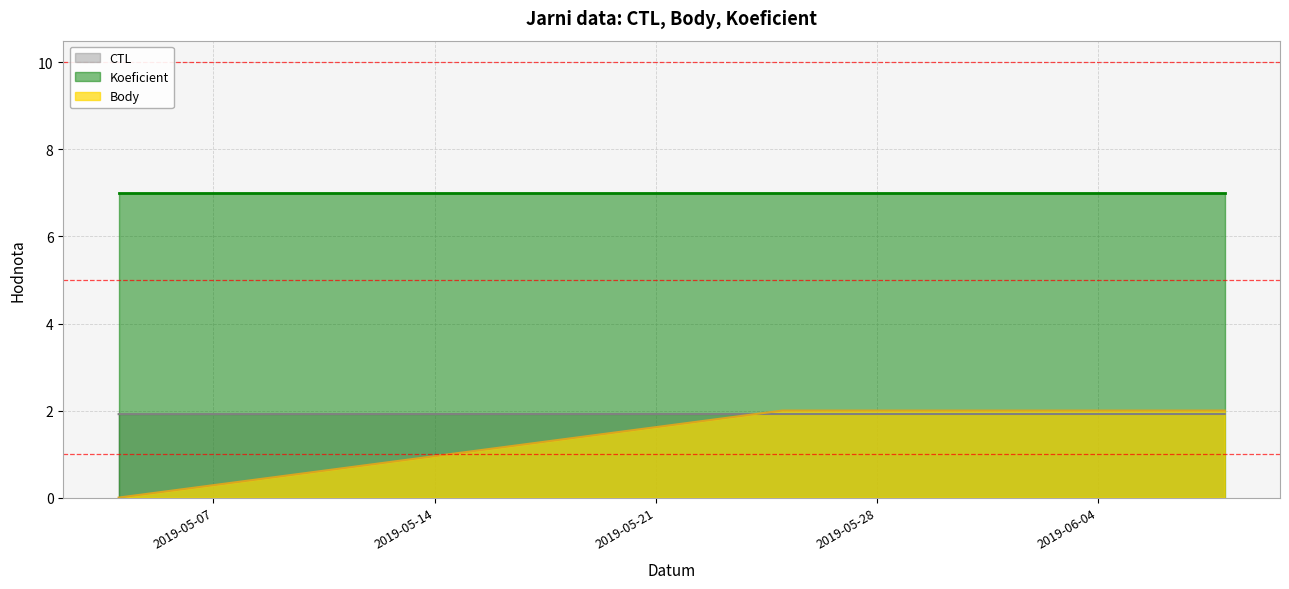

Where is Body nearest to the value 1?

2019-05-04